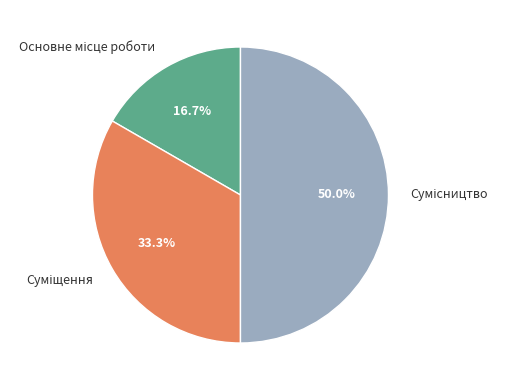

To the nearest percent, what percentage of the pie is Основне місце роботи?

17%